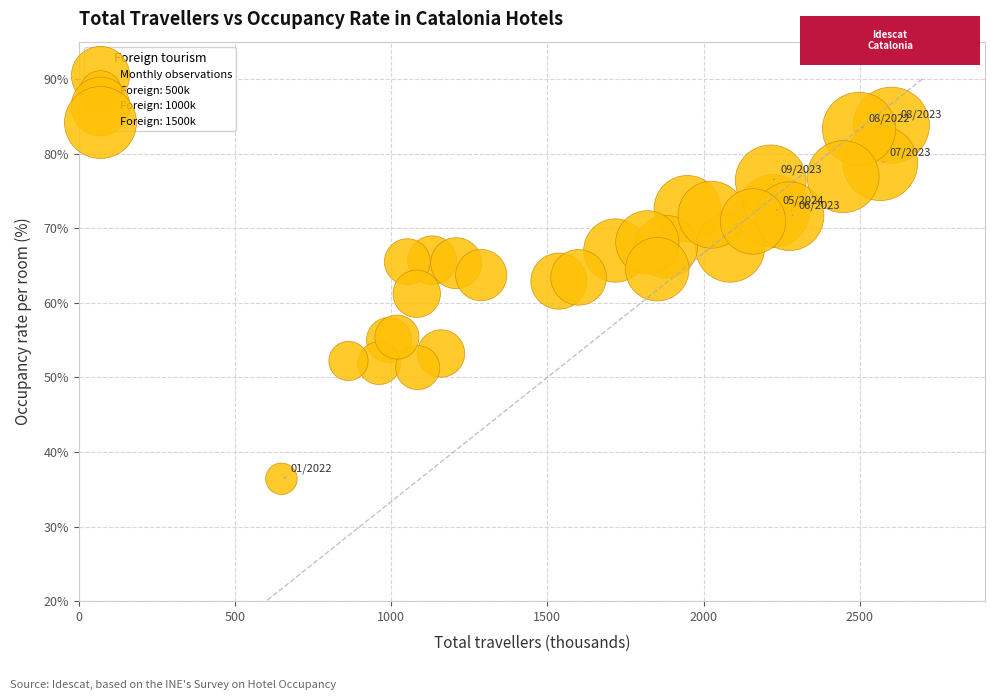

What Y value in the scatter plot is closest to 60?

61.2